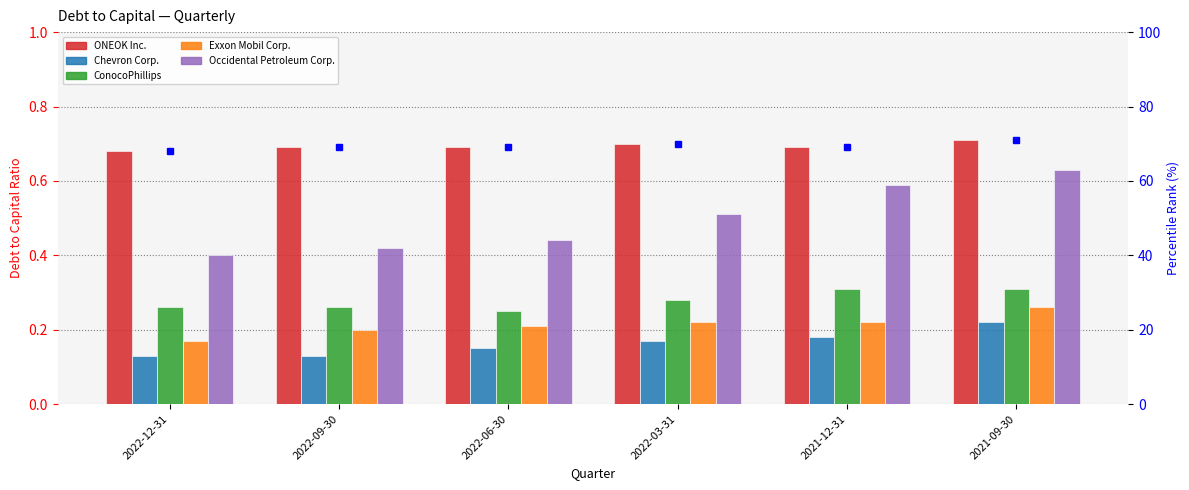

The value of Occidental Petroleum Corp. at 2022-12-31 is 0.4. True or false?

True